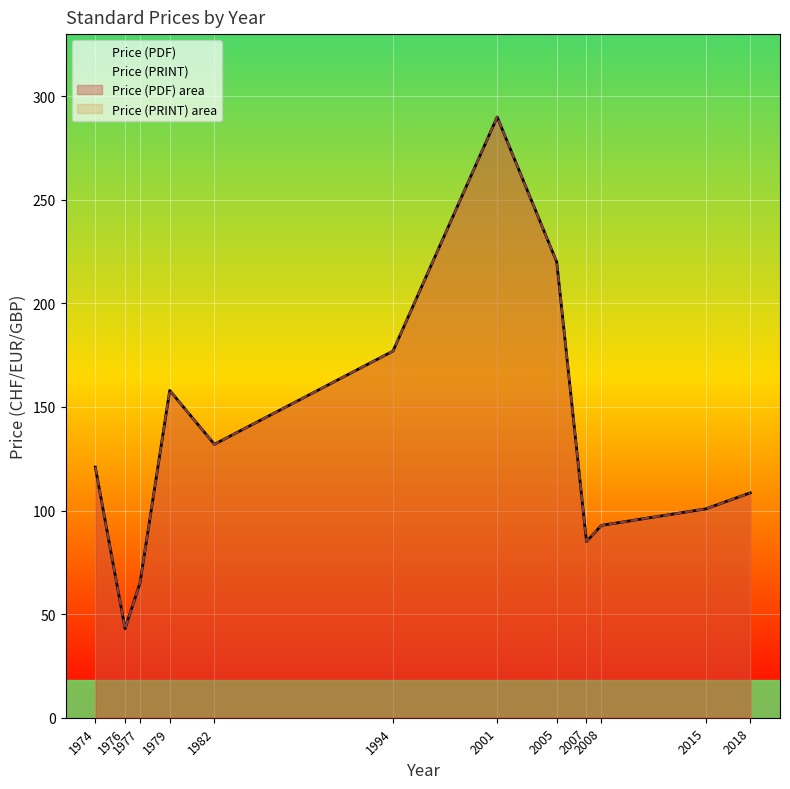

At how many categories does at least one series exceed 216?

2